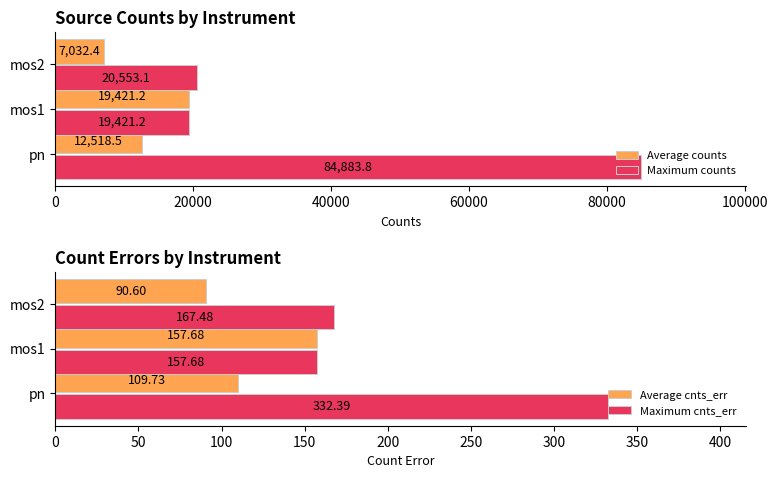

What is the maximum value shown in the chart?

84883.8